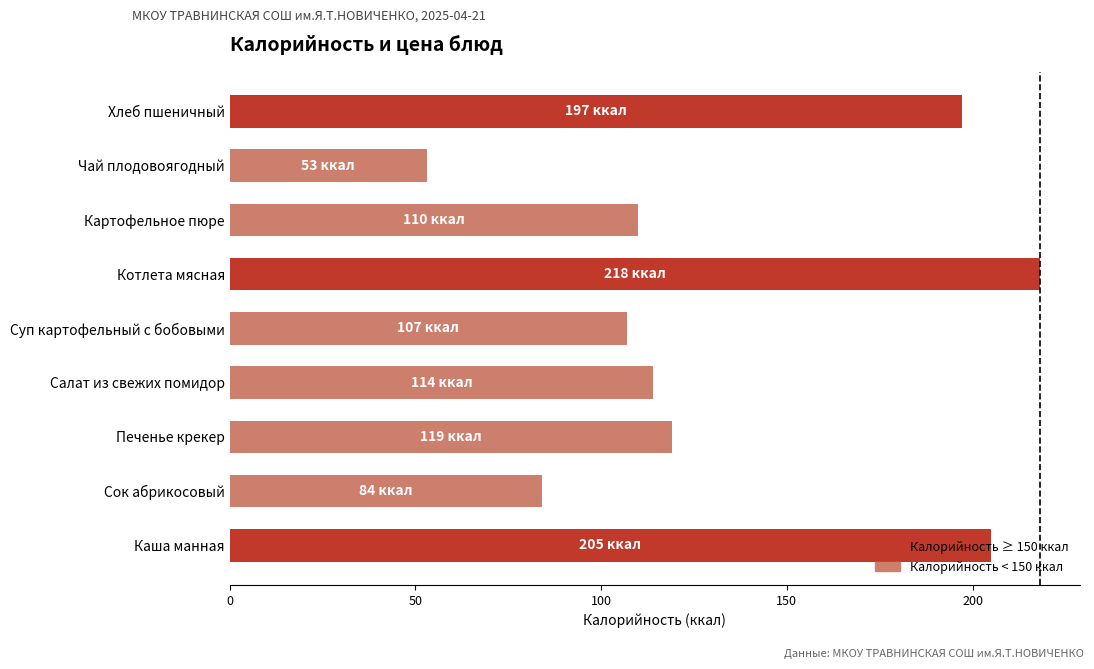

Which label corresponds to the smallest value in the chart?

Чай плодовоягодный